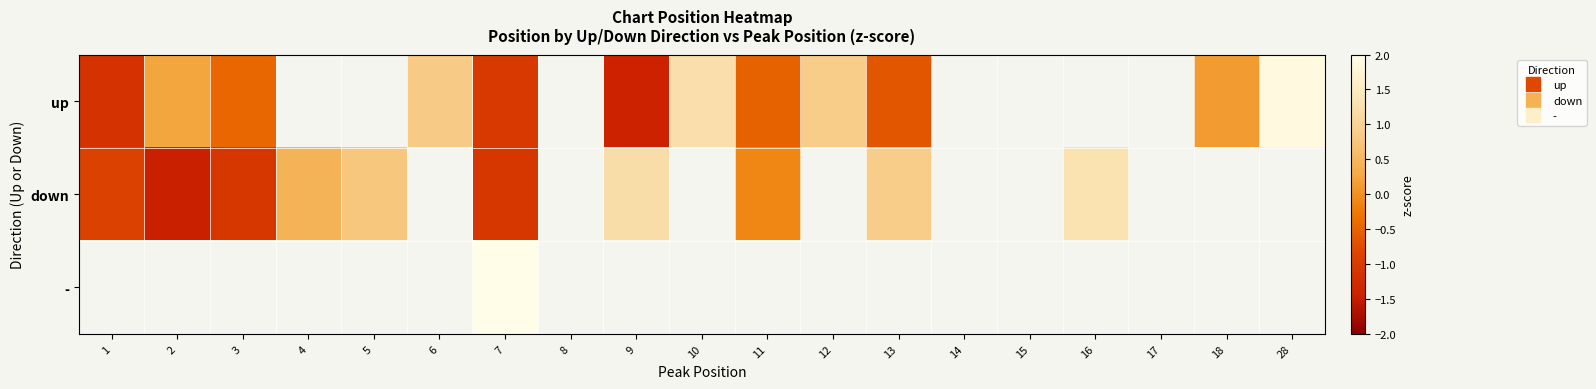

Count the number of data series in this chart.

3